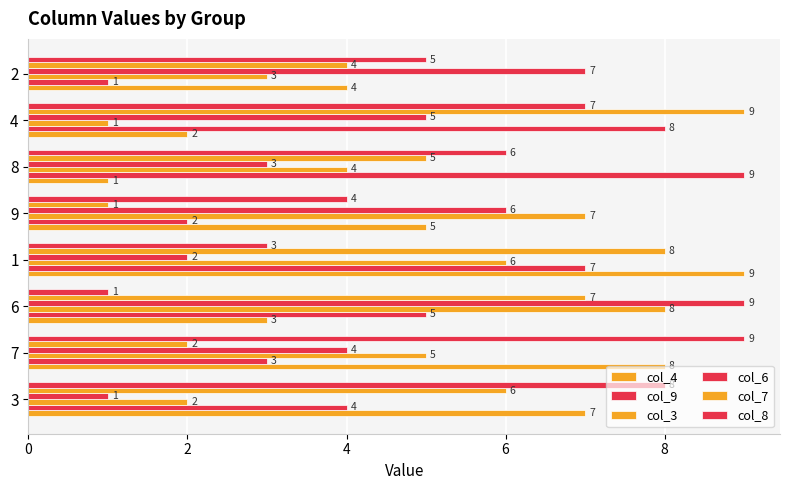

Count the number of categories in the chart.

8